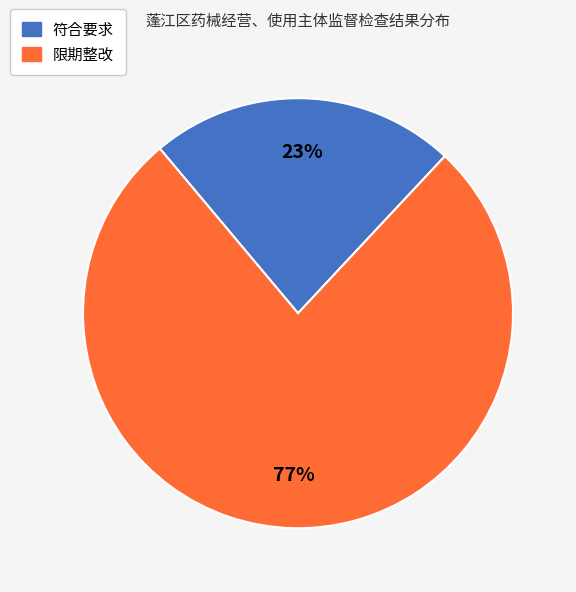

The 符合要求 slice represents 23% of the pie. True or false?

True